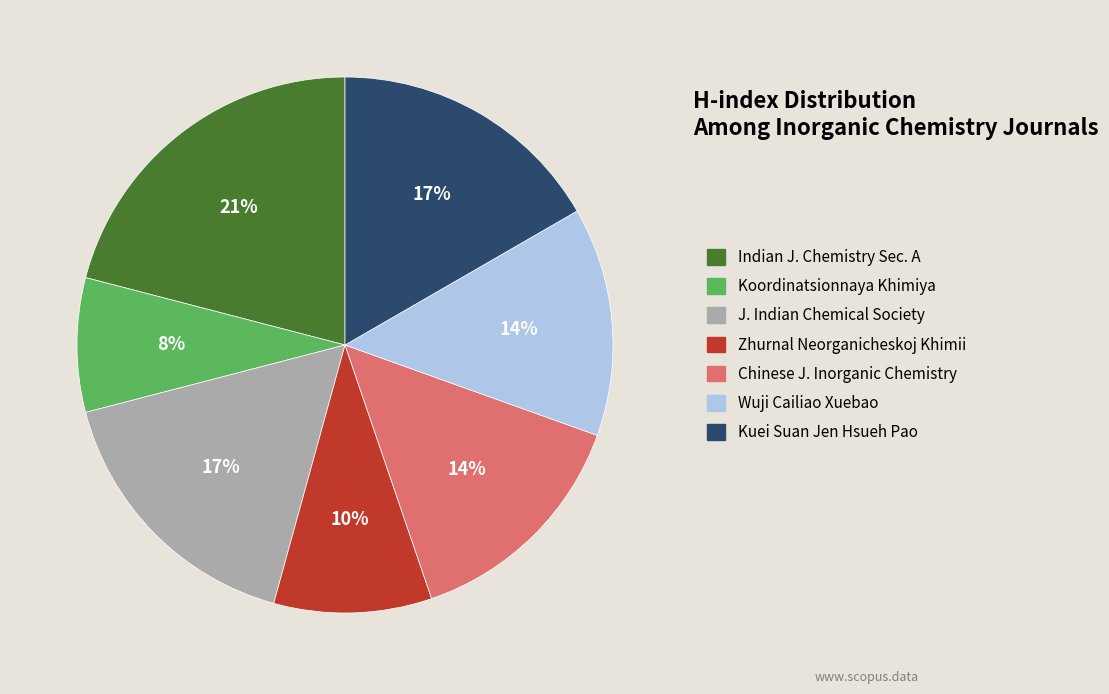

To the nearest percent, what is the difference between the largest and smallest slice percentages?

13%